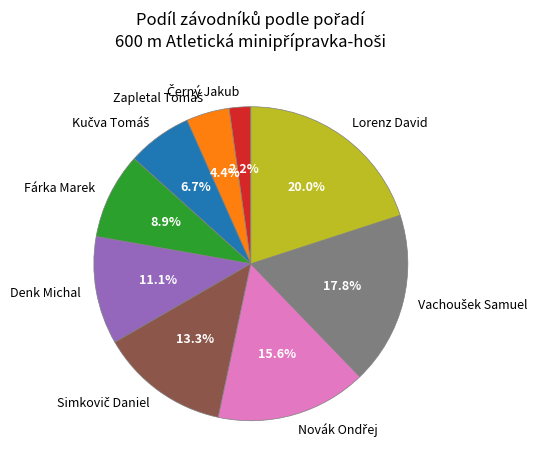

Does any single category account for the majority?

No